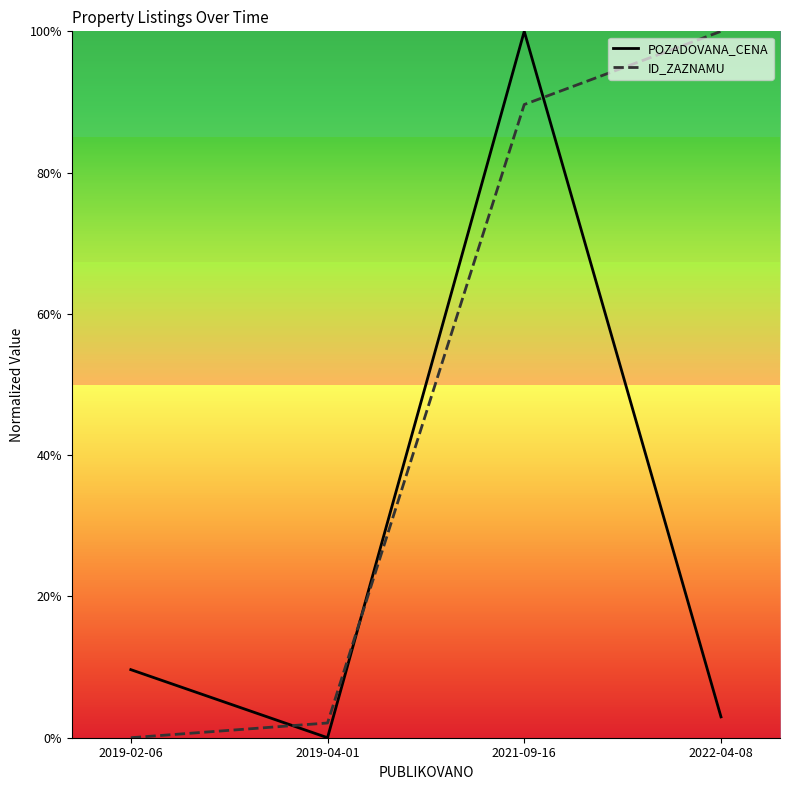

Is this an area chart (filled region under the line)?

No